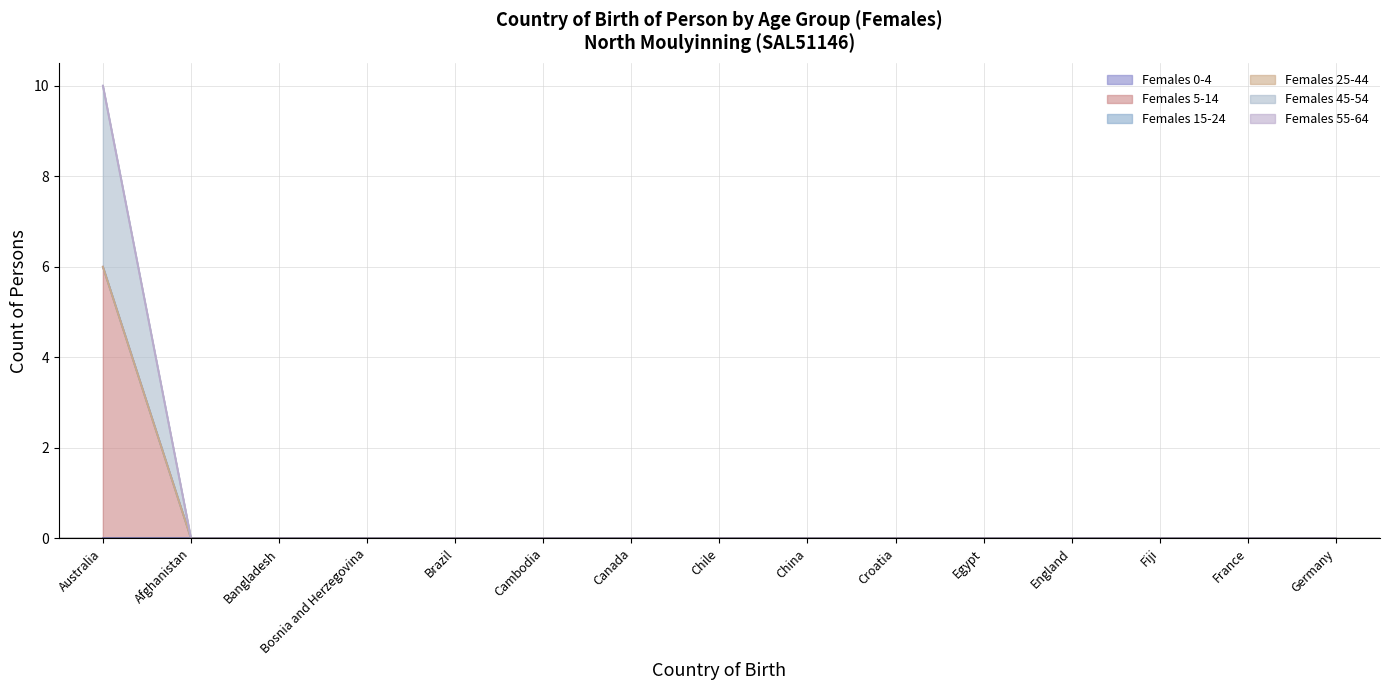

At how many categories does at least one series exceed 3?

1